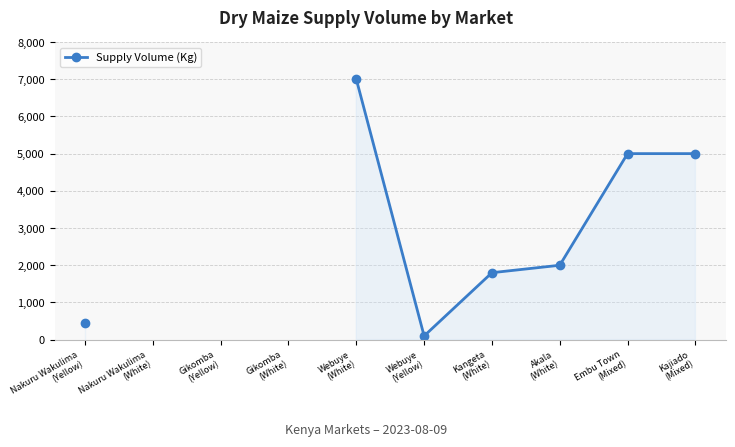

What is the label of the 4th point from the left?

Gikomba
(White)